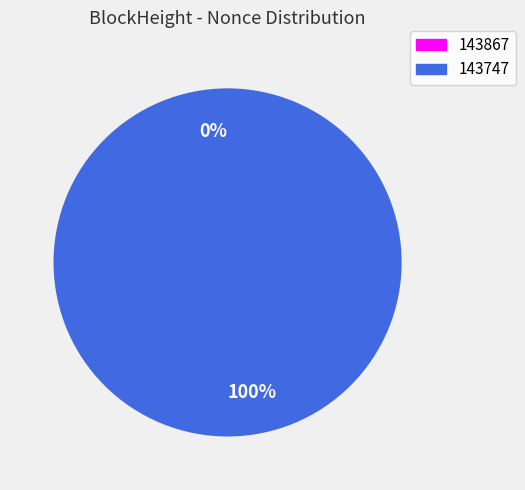

True or false: 143867 accounts for 10% of the total.

False